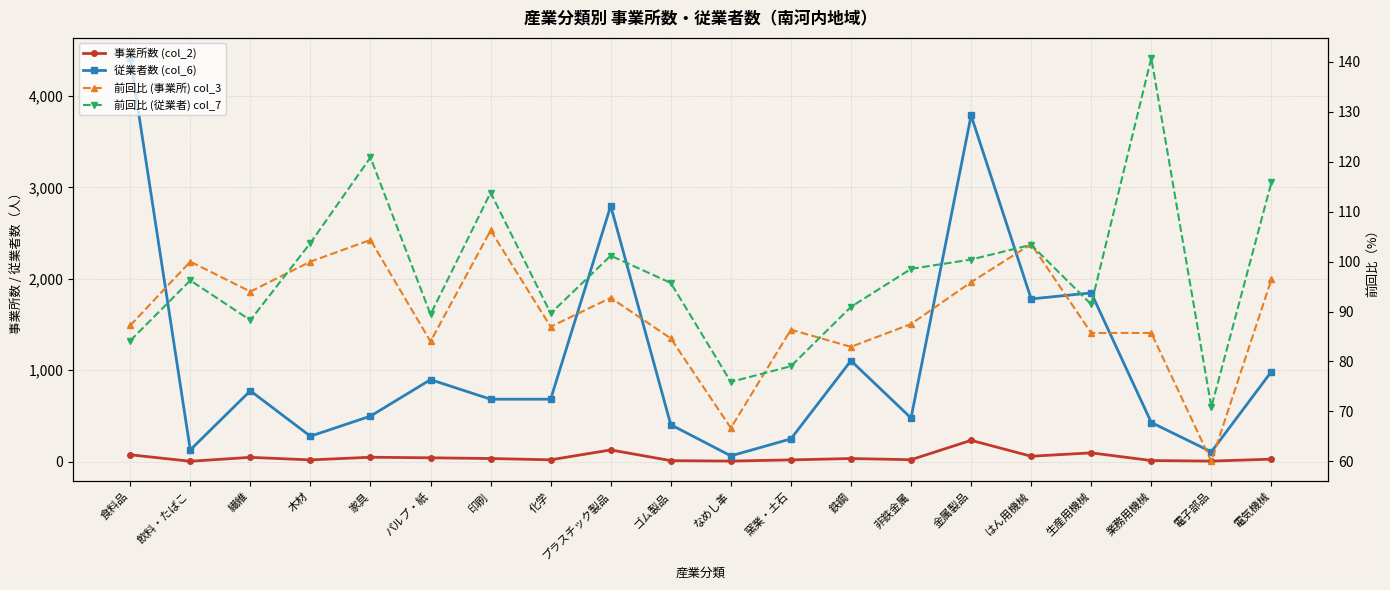

Reading left to right, list all the values displayed in this chart.

事業所数 (col_2): 75.0	4.0	47.0	19.0	48.0	42.0	34.0	20.0	128.0	11.0	6.0	19.0	34.0	21.0	233.0	59.0	96.0	12.0	6.0	27.0
従業者数 (col_6): 4415.0	128.0	775.0	278.0	498.0	897.0	683.0	683.0	2798.0	404.0	63.0	249.0	1104.0	477.0	3787.0	1780.0	1846.0	428.0	107.0	985.0
前回比 (事業所) col_3: 87.2	100.0	94.0	100.0	104.3	84.0	106.2	87.0	92.8	84.6	66.7	86.4	82.9	87.5	95.9	103.5	85.7	85.7	60.0	96.4
前回比 (従業者) col_7: 84.2	96.2	88.3	103.7	120.9	89.4	113.8	89.6	101.2	95.7	75.9	79.0	90.9	98.5	100.4	103.4	91.4	140.8	70.9	115.9